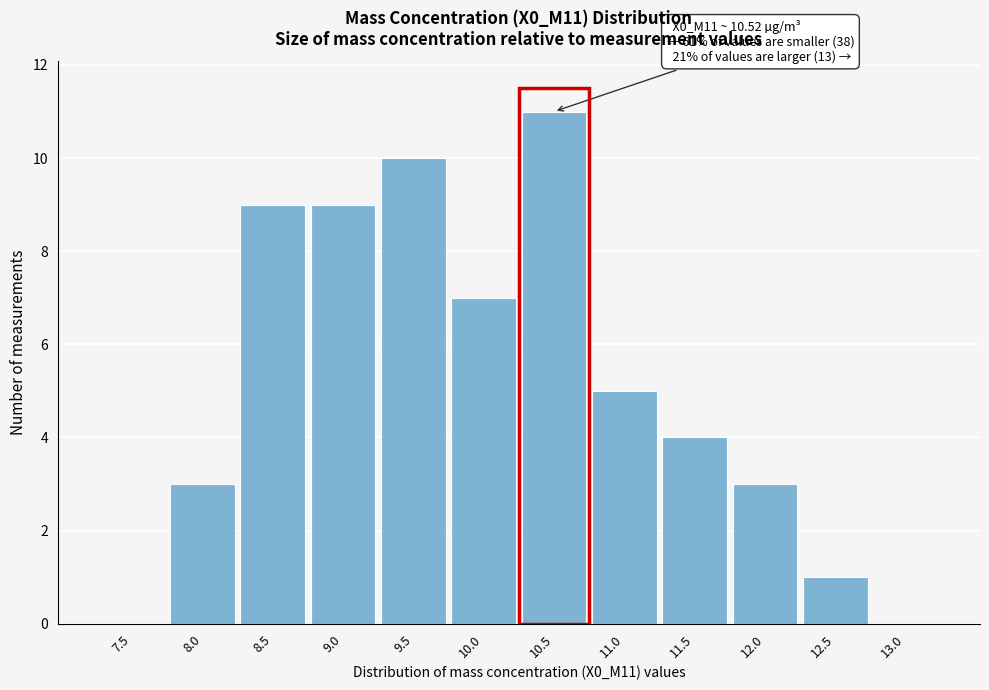

Reading right to left, what are all the values shown in this chart?

13.0=0	12.5=1	12.0=3	11.5=4	11.0=5	10.5=11	10.0=7	9.5=10	9.0=9	8.5=9	8.0=3	7.5=0